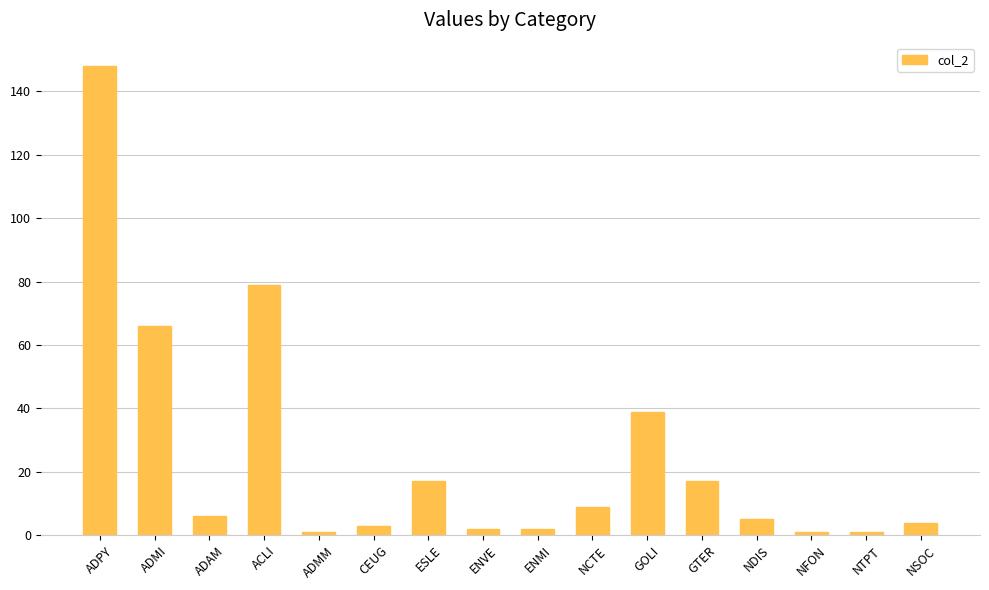

How many bars are there in total?

16